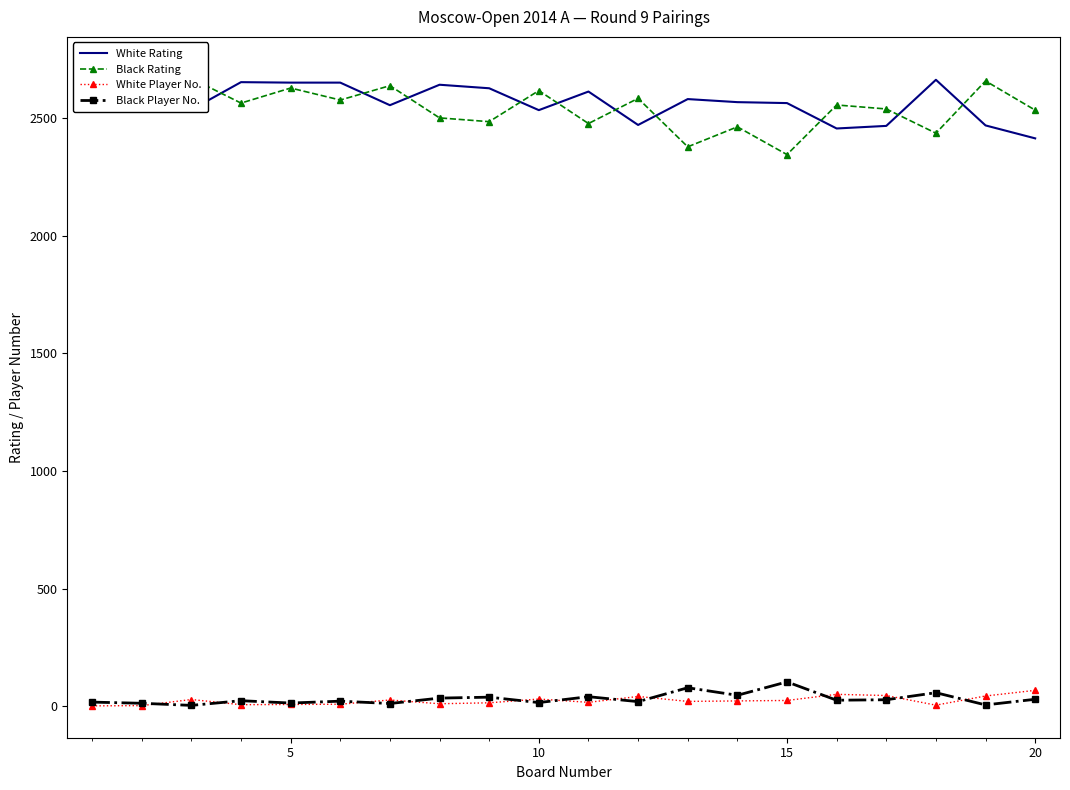

What are all the series names shown in the legend?

White Rating, Black Rating, White Player No., Black Player No.